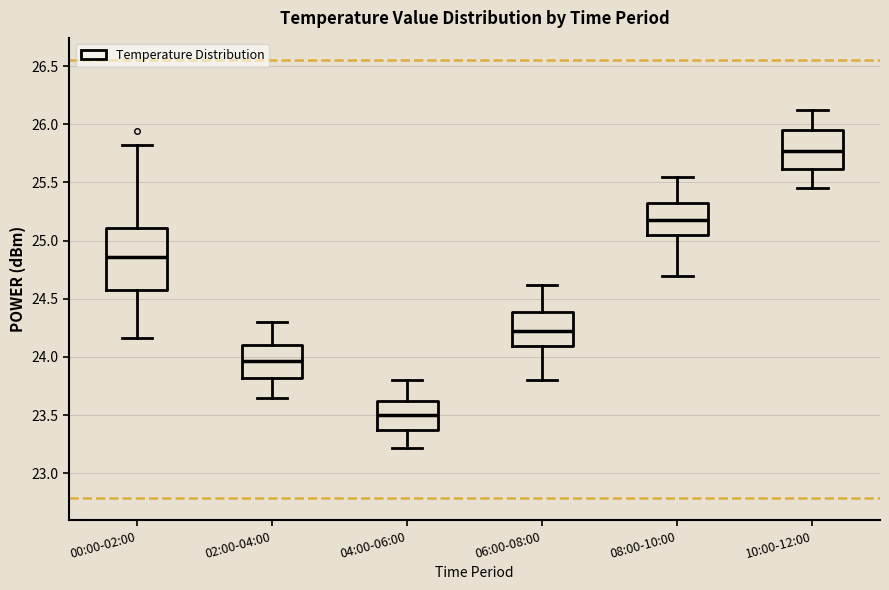

Where does the lower whisker of the box for 10:00-12:00 end on the y-axis? The values are not printed on the chart, so give them approximately, as read against the axis.

25.45